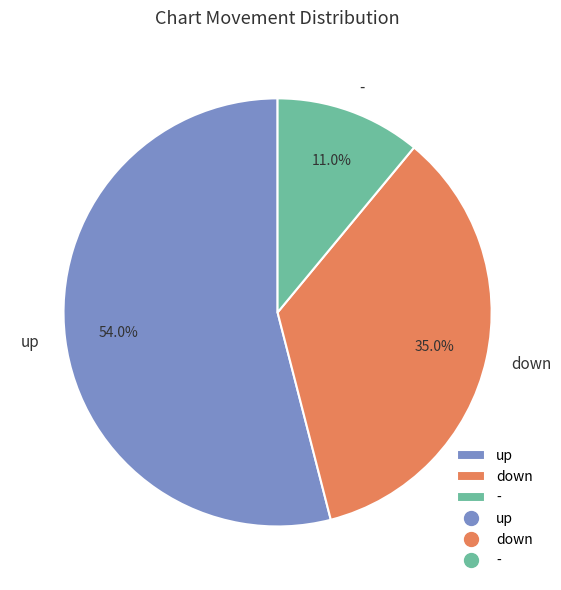

Is it true that down is 23% of the pie?

False